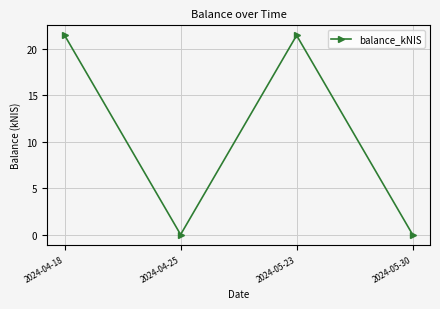

Is it true that the value at 2024-04-18 is 8.9?

False